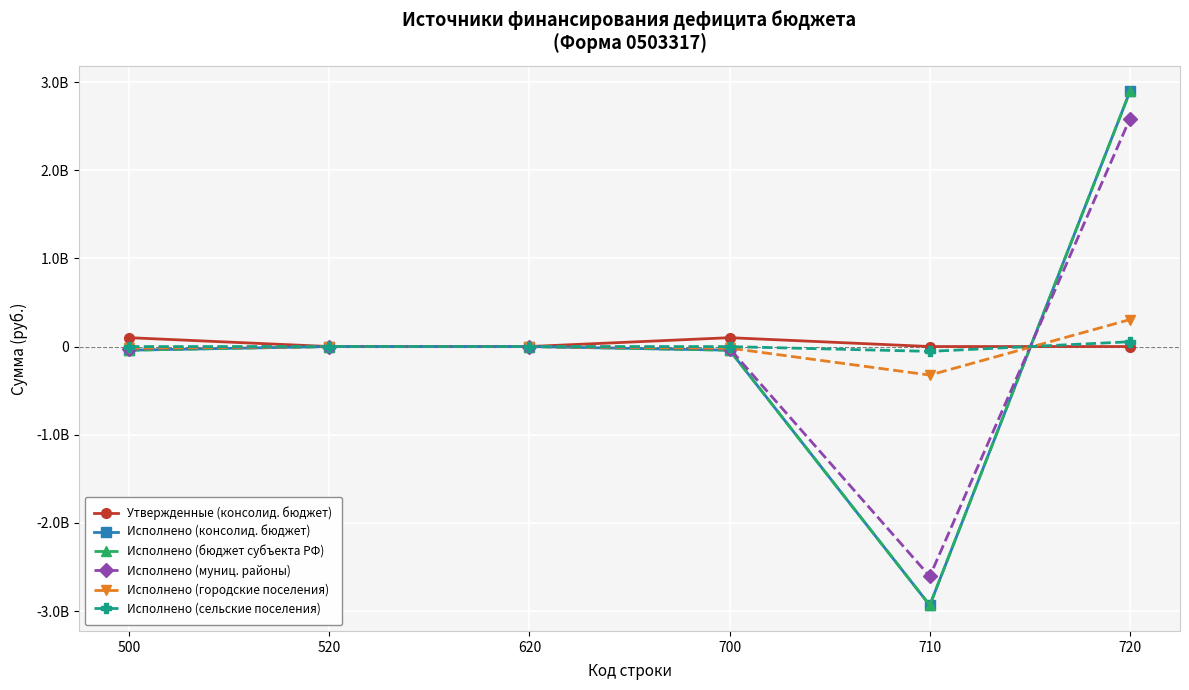

Reading left to right, transcribe all the data shown in this chart.

Утвержденные (консолид. бюджет): 100383800.0	0.0	0.0	100383800.0	0.0	0.0
Исполнено (консолид. бюджет): -41474686.4	0.0	0.0	-41474686.4	-2934418490.7	2892943804.3
Исполнено (бюджет субъекта РФ): -41474686.4	0.0	0.0	-41474686.4	-2934418490.7	2892943804.3
Исполнено (муниц. районы): -22824792.8	0.0	0.0	-22824792.8	-2607166021.2	2584341228.4
Исполнено (городские поселения): -17982000.1	0.0	0.0	-17982000.1	-323815745.7	305833745.6
Исполнено (сельские поселения): -667893.4	0.0	0.0	-667893.4	-54975138.3	54307244.9